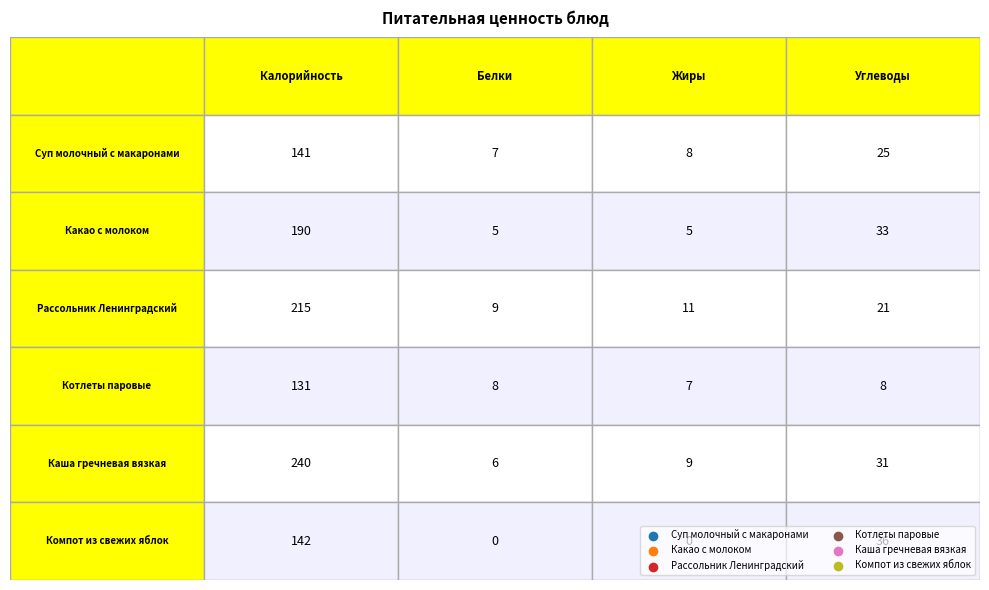

True or false: Какао с молоком has a value of 67 at Калорийность.

False